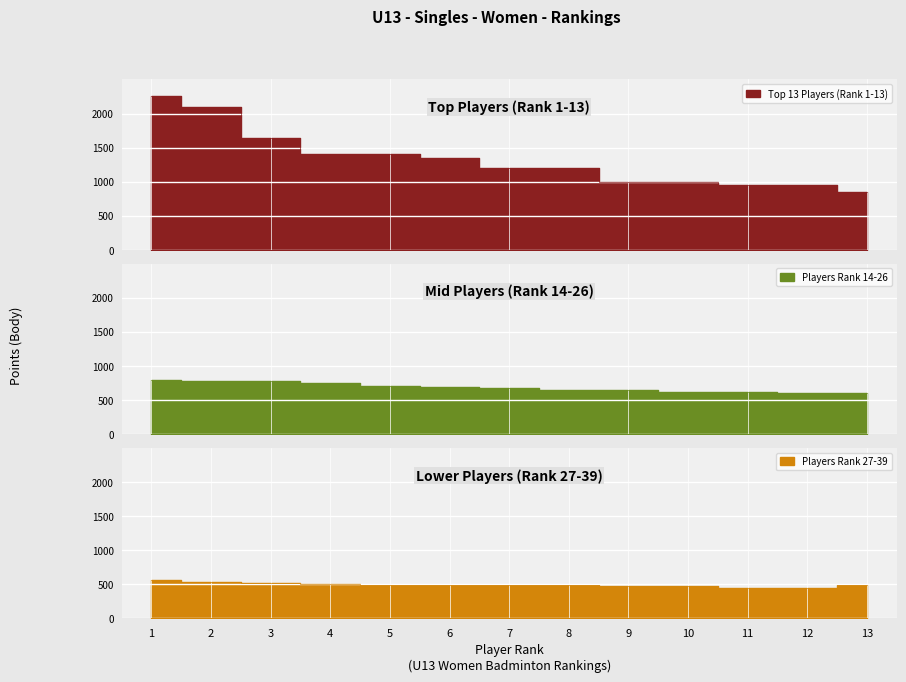

Where does the Players Rank 27-39 series first go above 490?

1